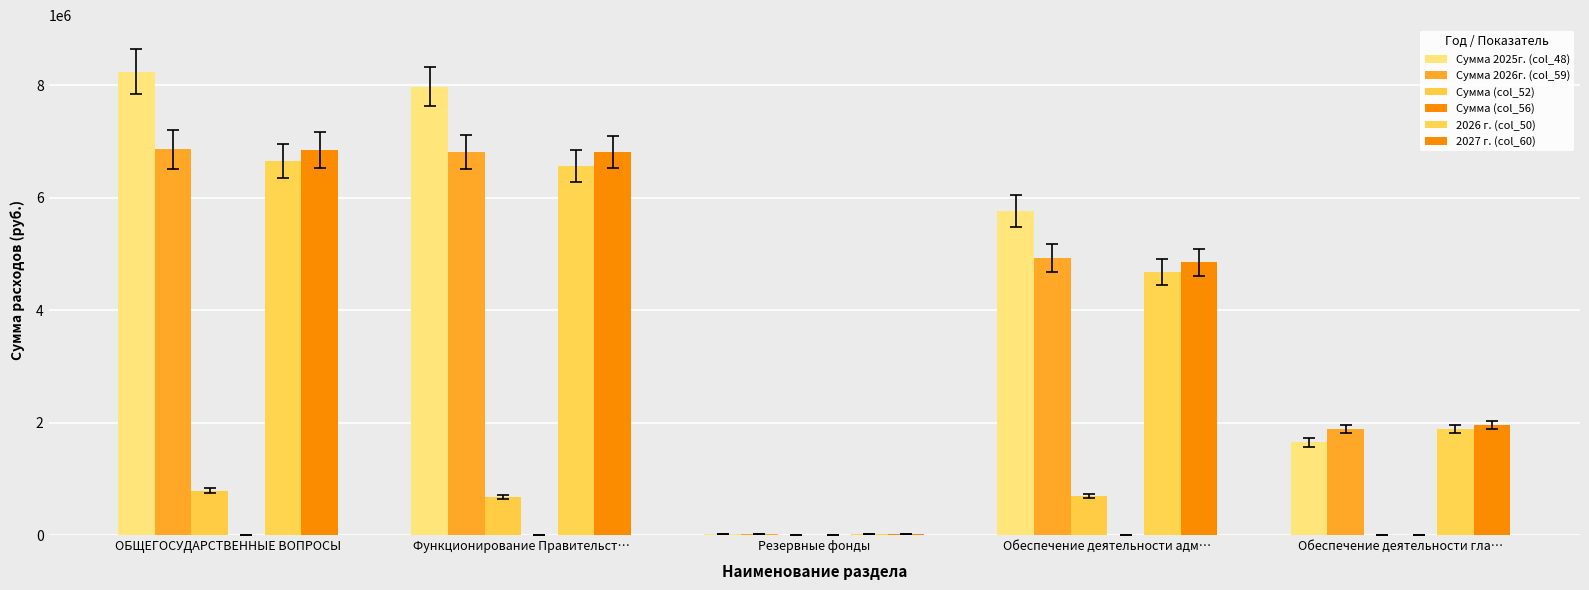

Are the bars grouped side by side (vs. stacked)?

Yes